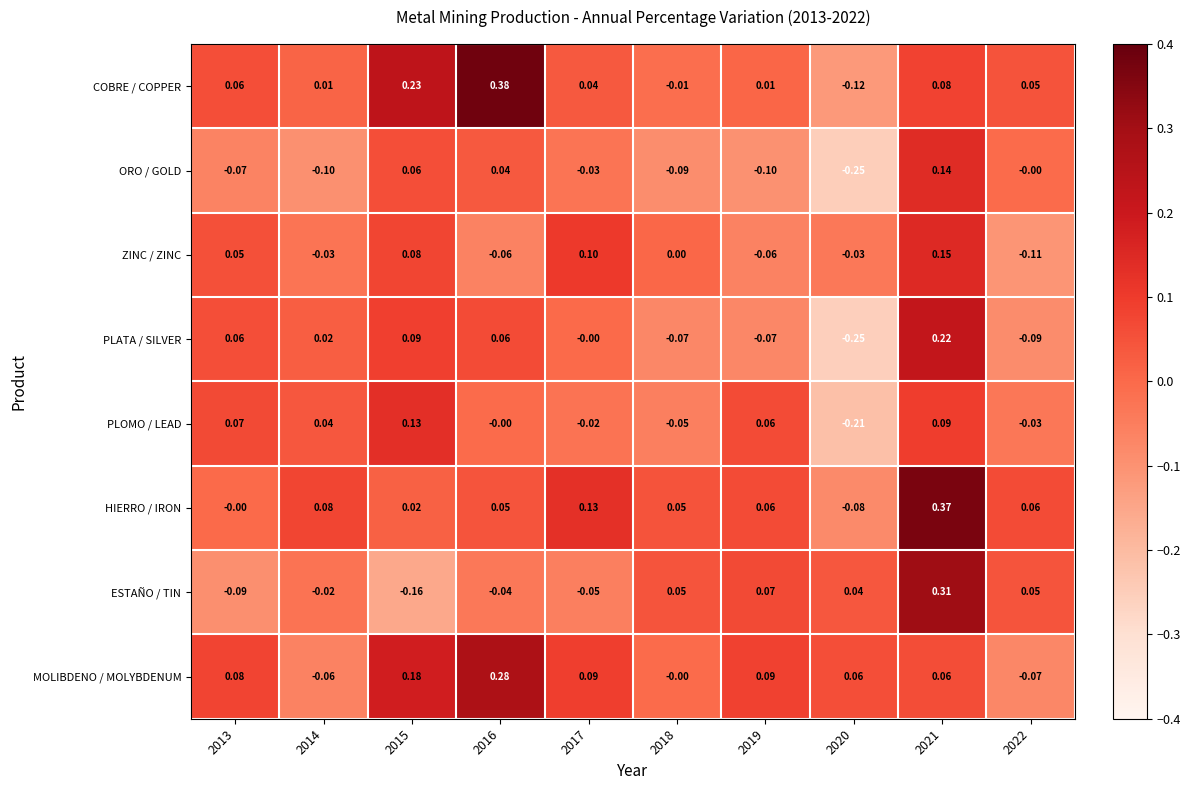

At which category is the sum across all series the highest?

2021